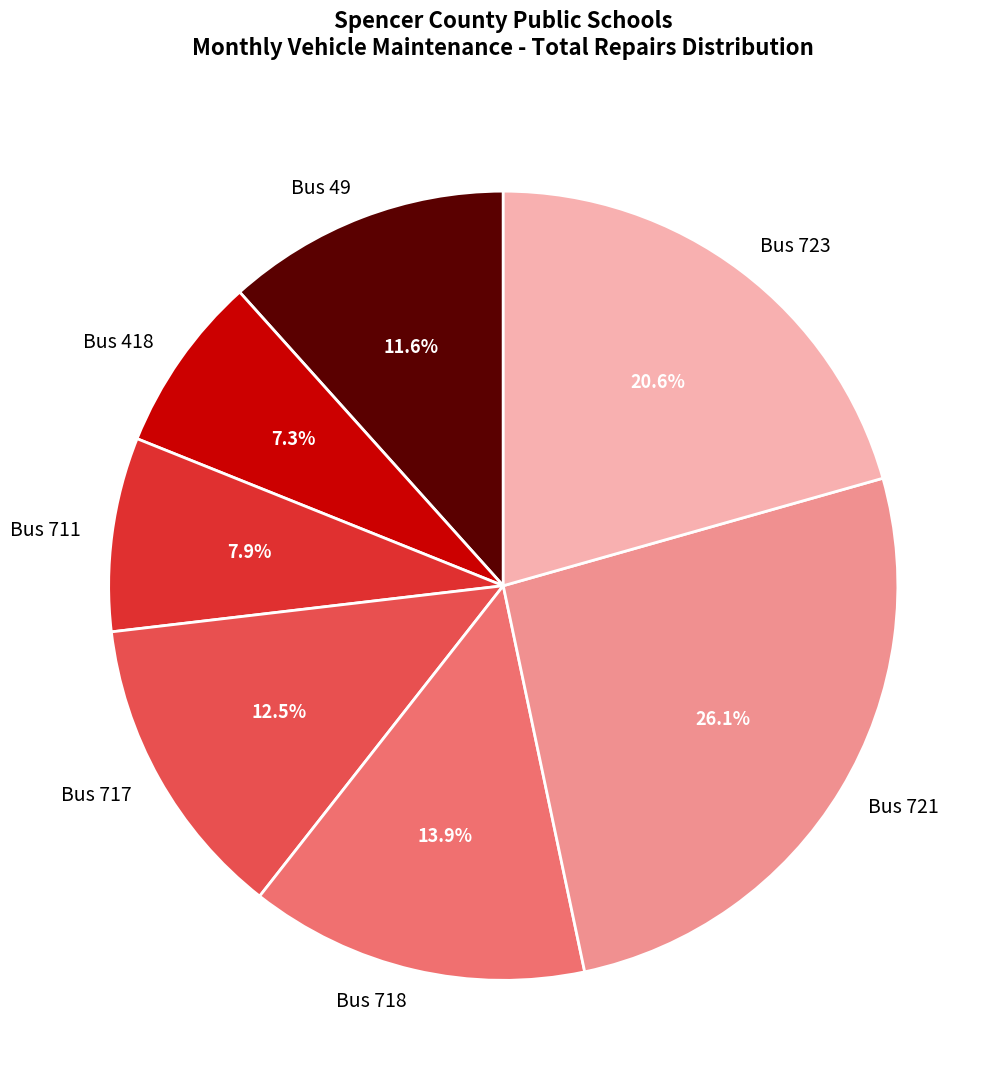

To the nearest percent, what is the combined percentage of Bus 723 and Bus 49?

32%